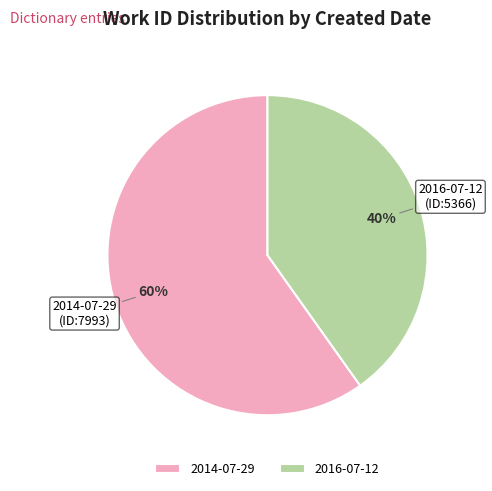

Does 2016-07-12 account for over 50% of the chart?

No